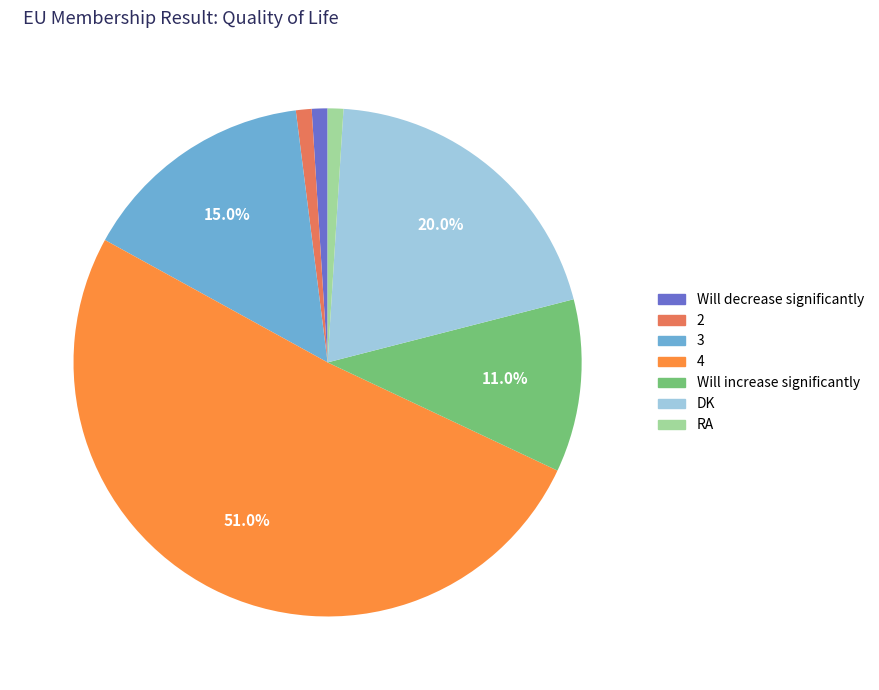

How many slices are in this pie chart?

7